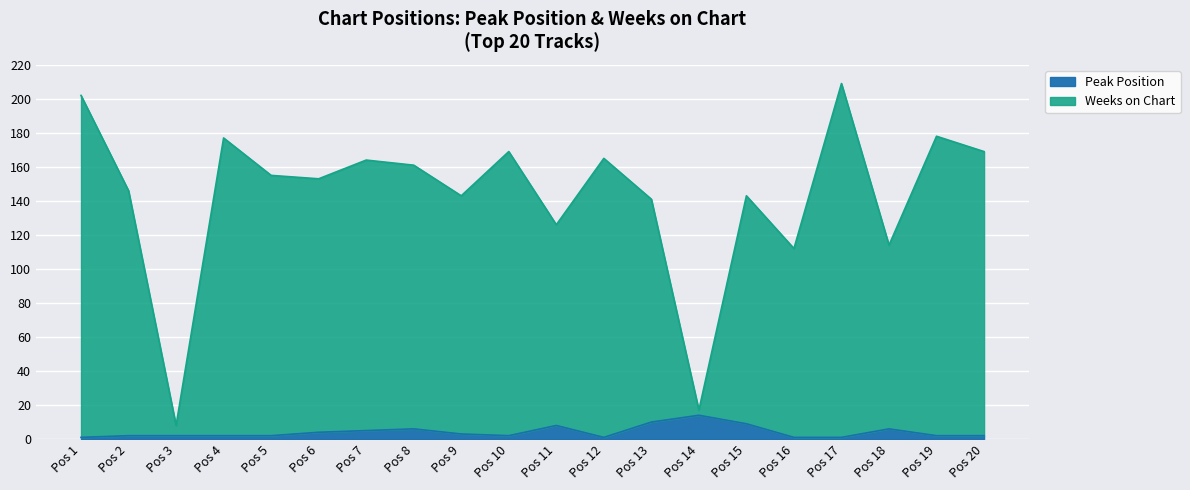

Is it true that Peak Position equals 1 at Pos 17?

True